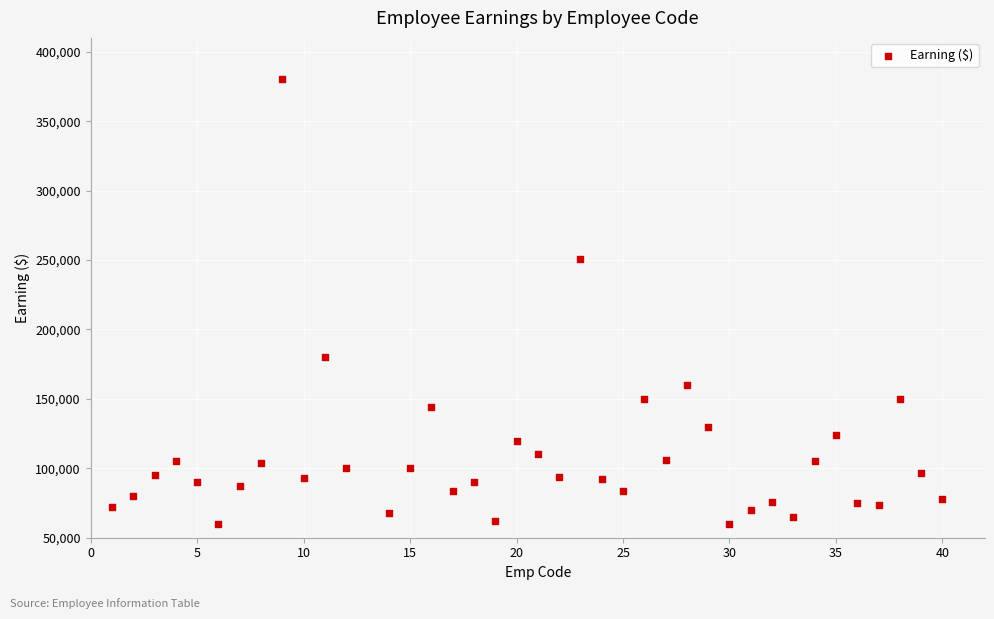

What is the range of Y values (max minus min)?

320050